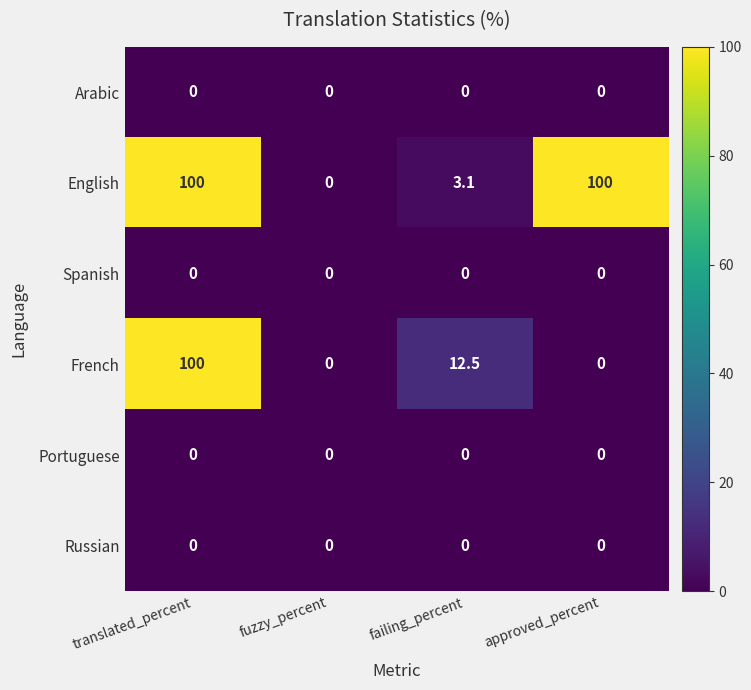

True or false: French has a value of 4.0 at failing_percent.

False